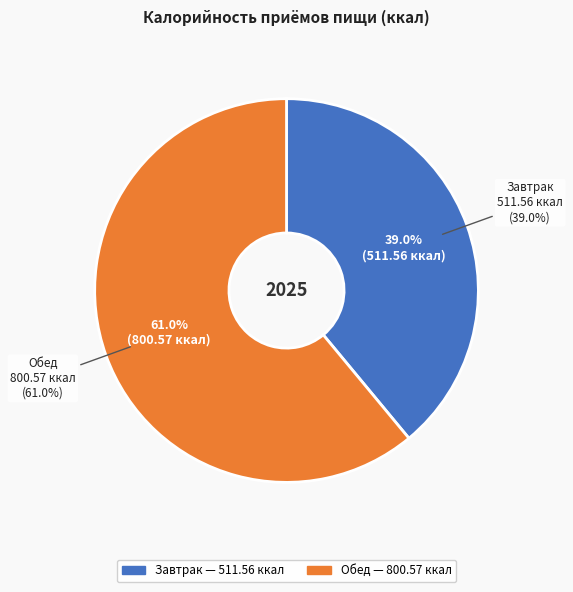

Which has a higher value, Завтрак or Обед?

Обед